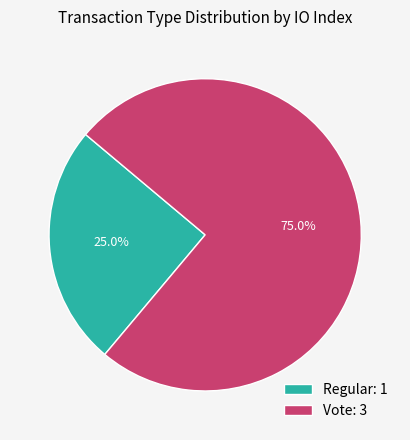

What percentage is NOT represented by Vote?

25.0%